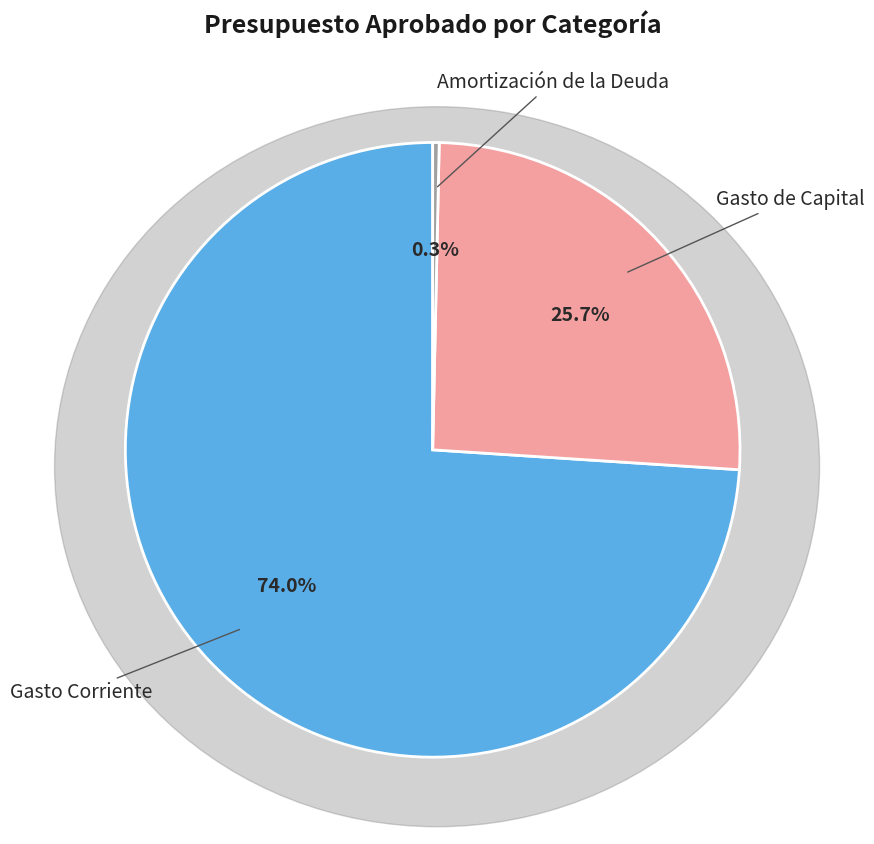

Is it true that Gasto de Capital is 26% of the pie?

True